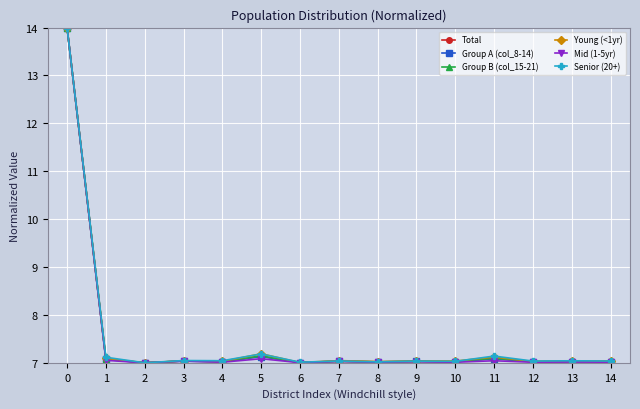

What is the value of the Group B (col_15-21) point at the 11th from the left?

7.0